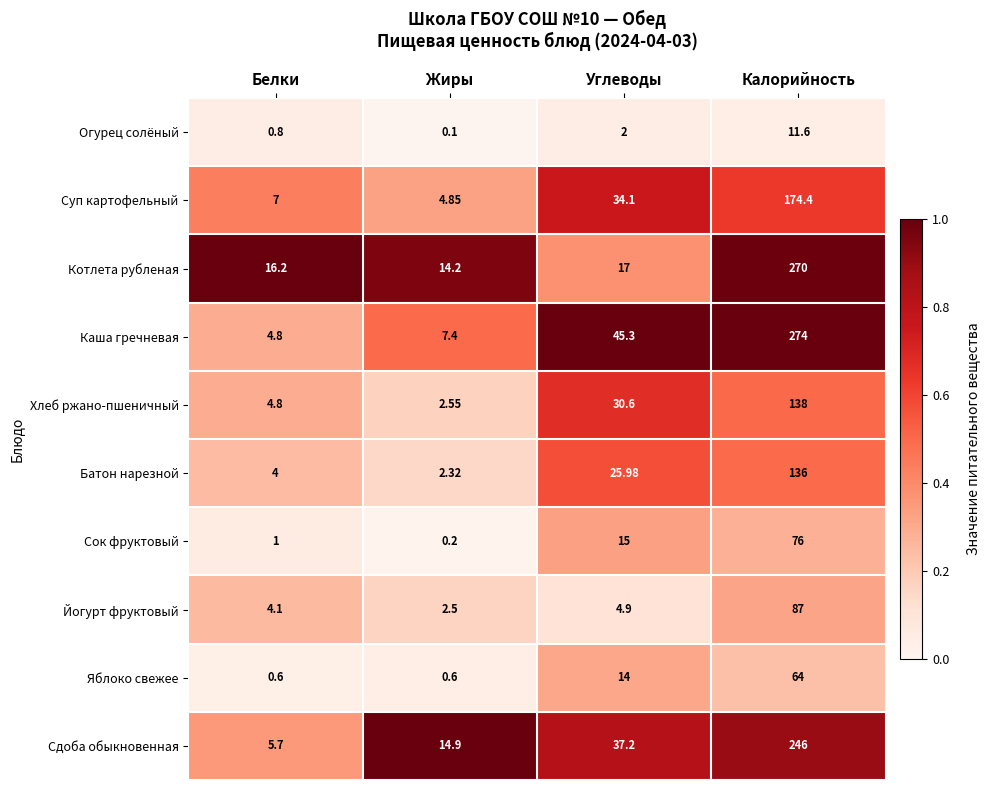

What is the total value across all series at Углеводы?

226.1